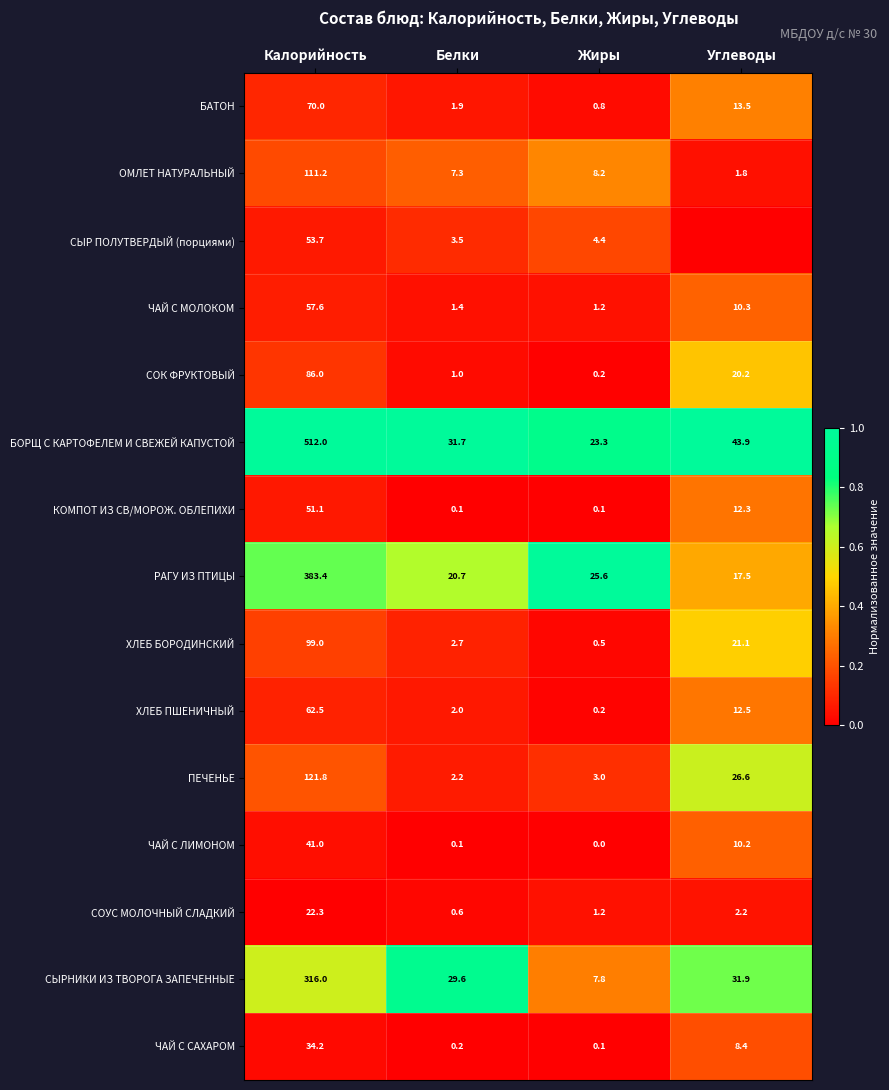

The value of ОМЛЕТ НАТУРАЛЬНЫЙ at Углеводы is 0.1. True or false?

False